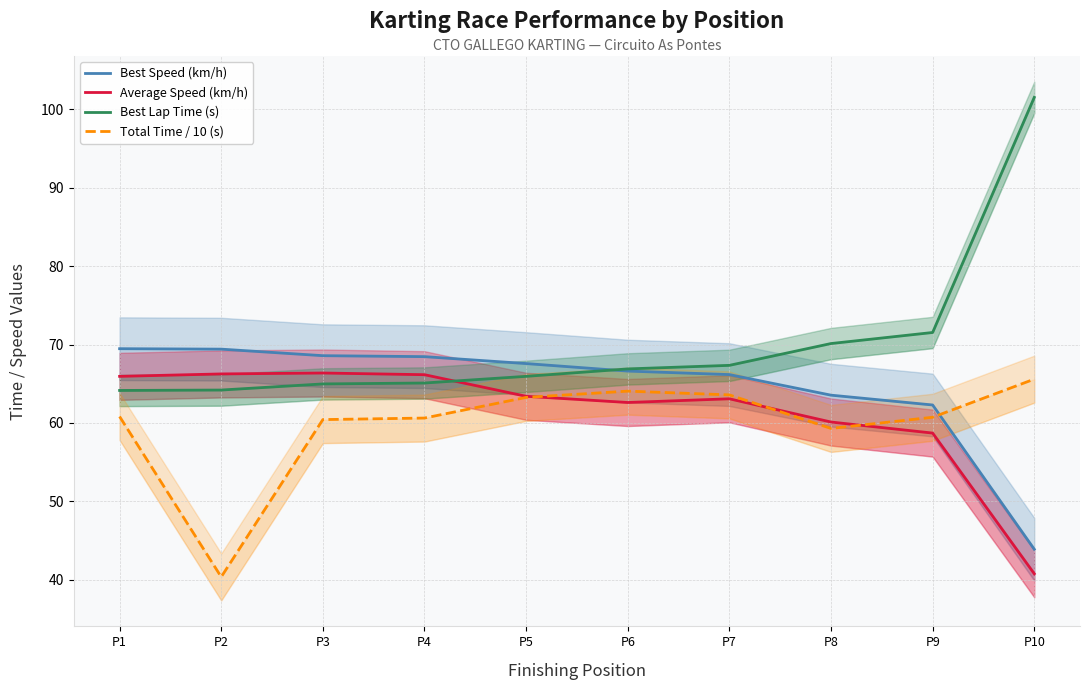

Reading left to right, what are all the values shown in this chart?

Best Speed (km/h): P1=69.5	P2=69.4	P3=68.6	P4=68.5	P5=67.6	P6=66.6	P7=66.2	P8=63.5	P9=62.3	P10=43.9
Average Speed (km/h): P1=65.9	P2=66.3	P3=66.4	P4=66.2	P5=63.4	P6=62.6	P7=63.1	P8=60.1	P9=58.7	P10=40.8
Best Lap Time (s): P1=64.1	P2=64.2	P3=65.0	P4=65.1	P5=65.9	P6=66.9	P7=67.4	P8=70.1	P9=71.5	P10=101.5
Total Time / 10 (s): P1=60.8	P2=40.4	P3=60.4	P4=60.6	P5=63.3	P6=64.1	P7=63.6	P8=59.3	P9=60.7	P10=65.6